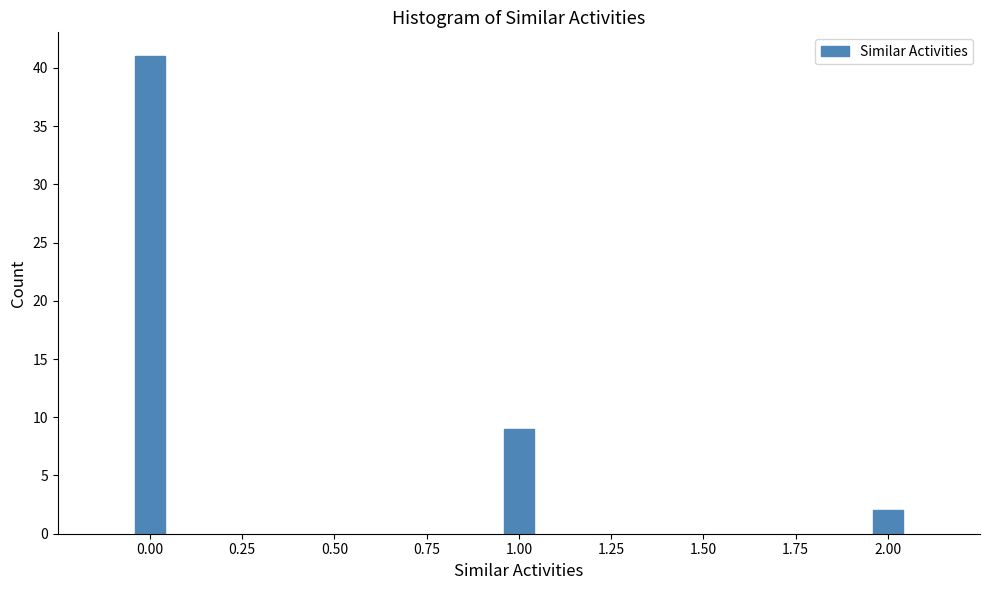

Reading right to left, list all the values displayed in this chart.

2	9	41